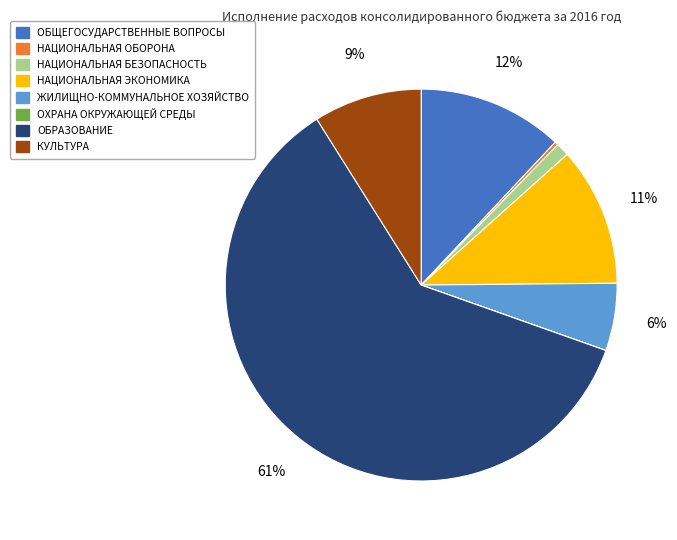

Does ОБРАЗОВАНИЕ represent more than half of the total?

Yes